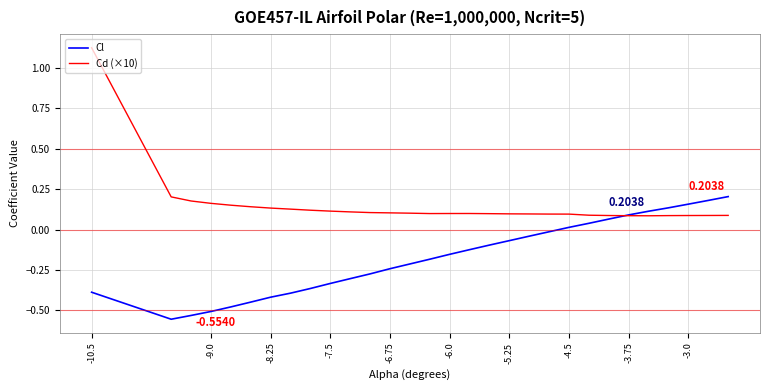

What is the difference between the maximum and minimum values in the Cd (×10) series?

1.0